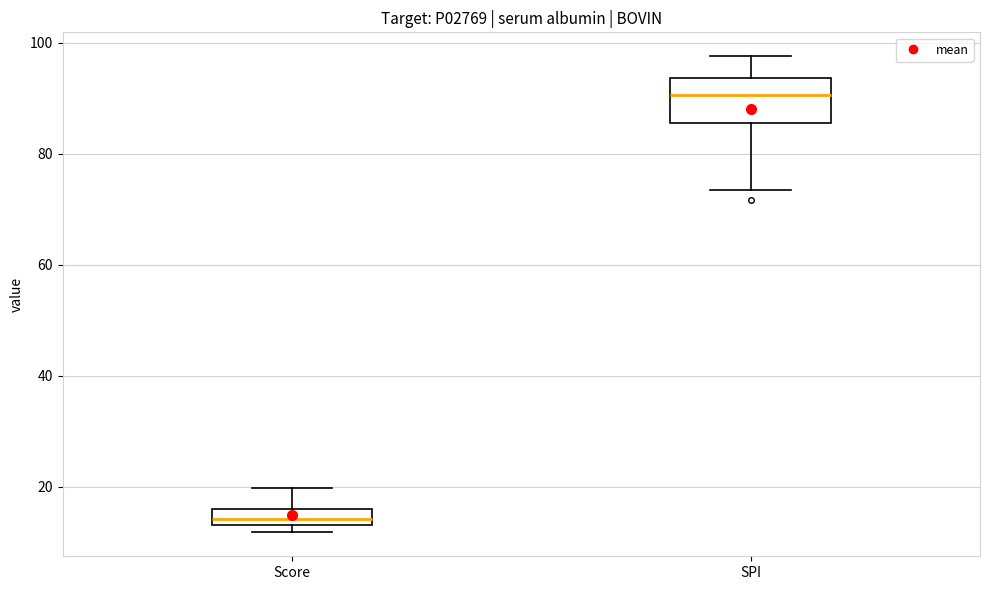

Where does the median line of the box for SPI sit on the y-axis? The values are not printed on the chart, so give them approximately, as read against the axis.

90